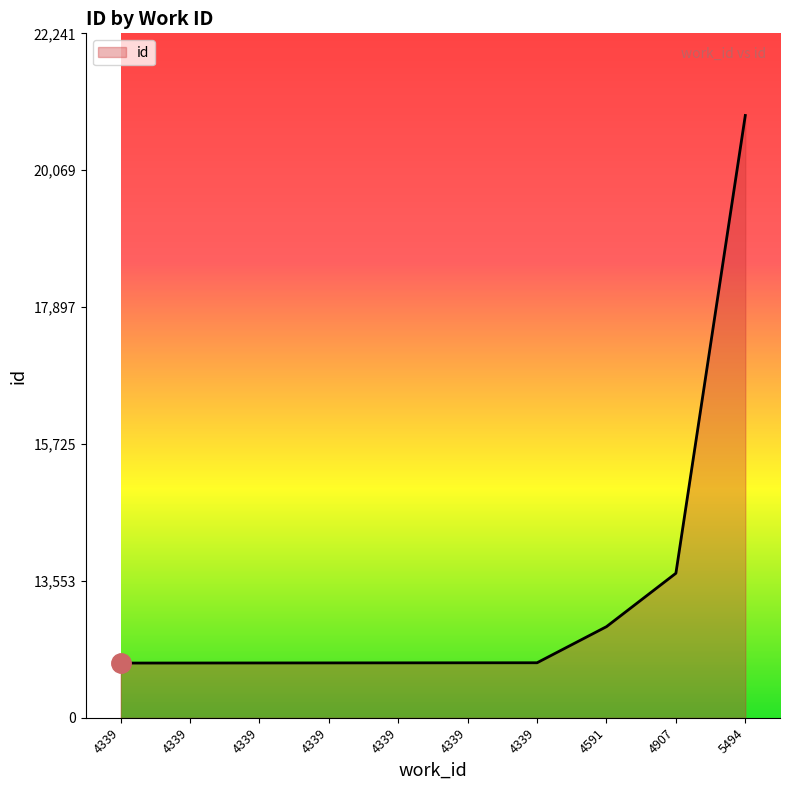

Approximately how many times larger is the value at 4339 compared to 4339?

1.0